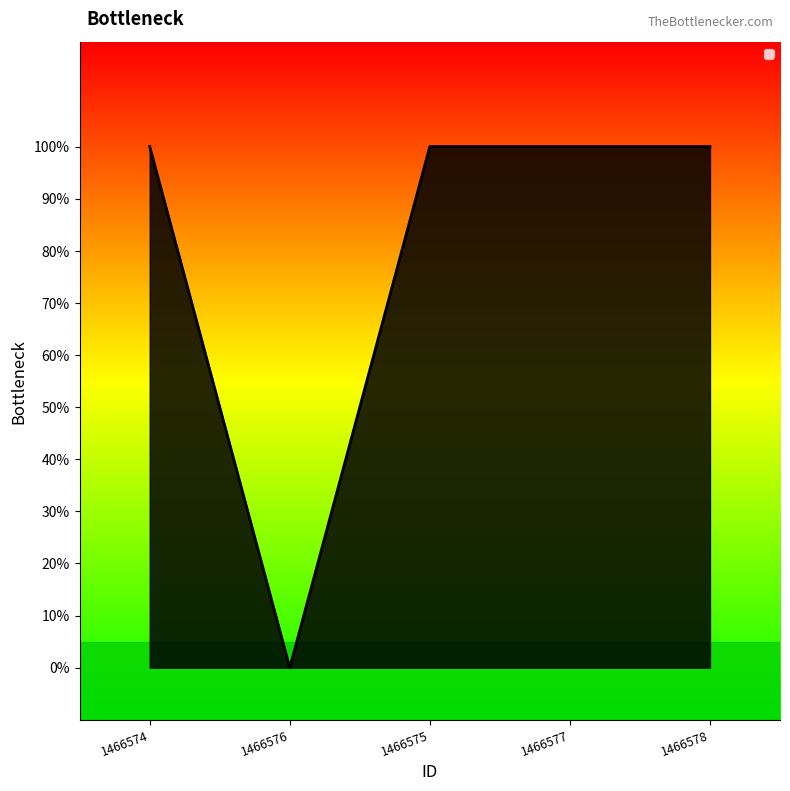

Does the chart have visible grid lines?

No